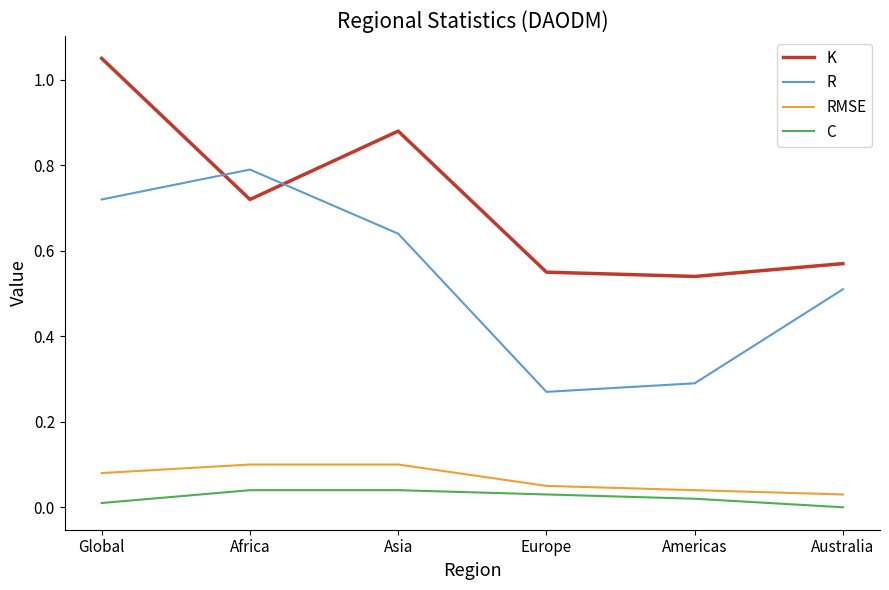

Is the value of C at Europe greater than the value of R at Australia?

No